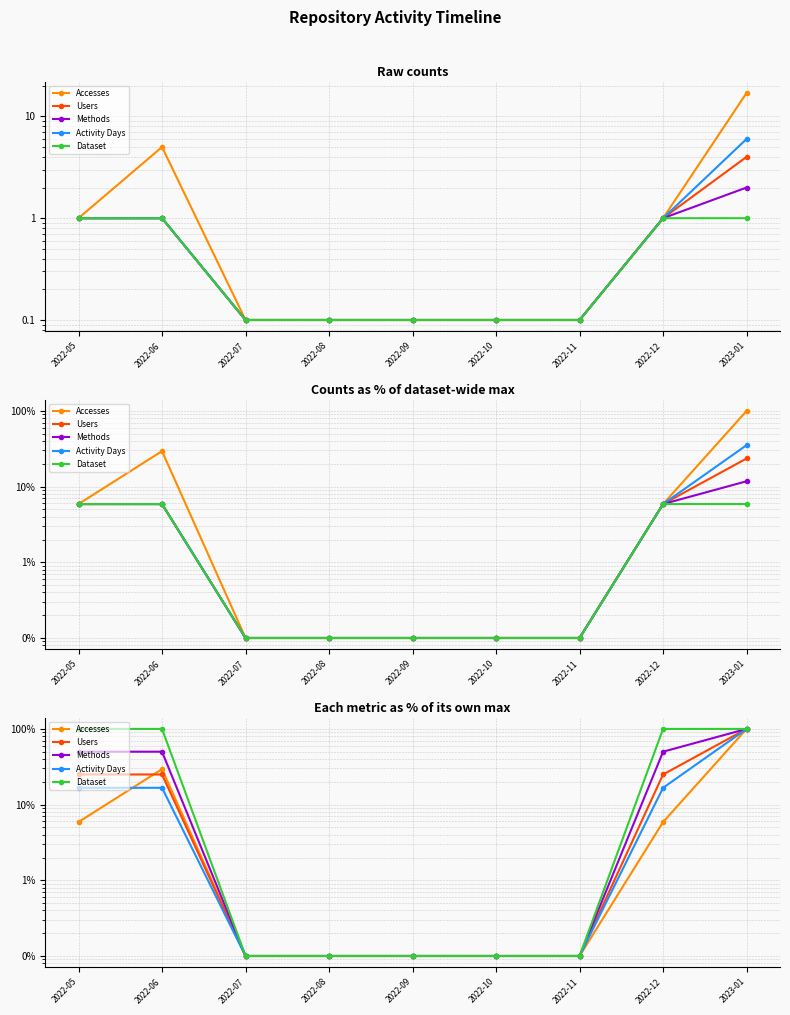

True or false: Users and Activity Days cross at least once.

False